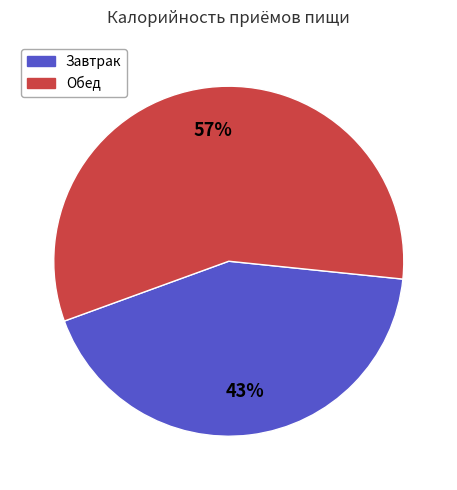

Is there any slice that represents more than half of the pie?

Yes